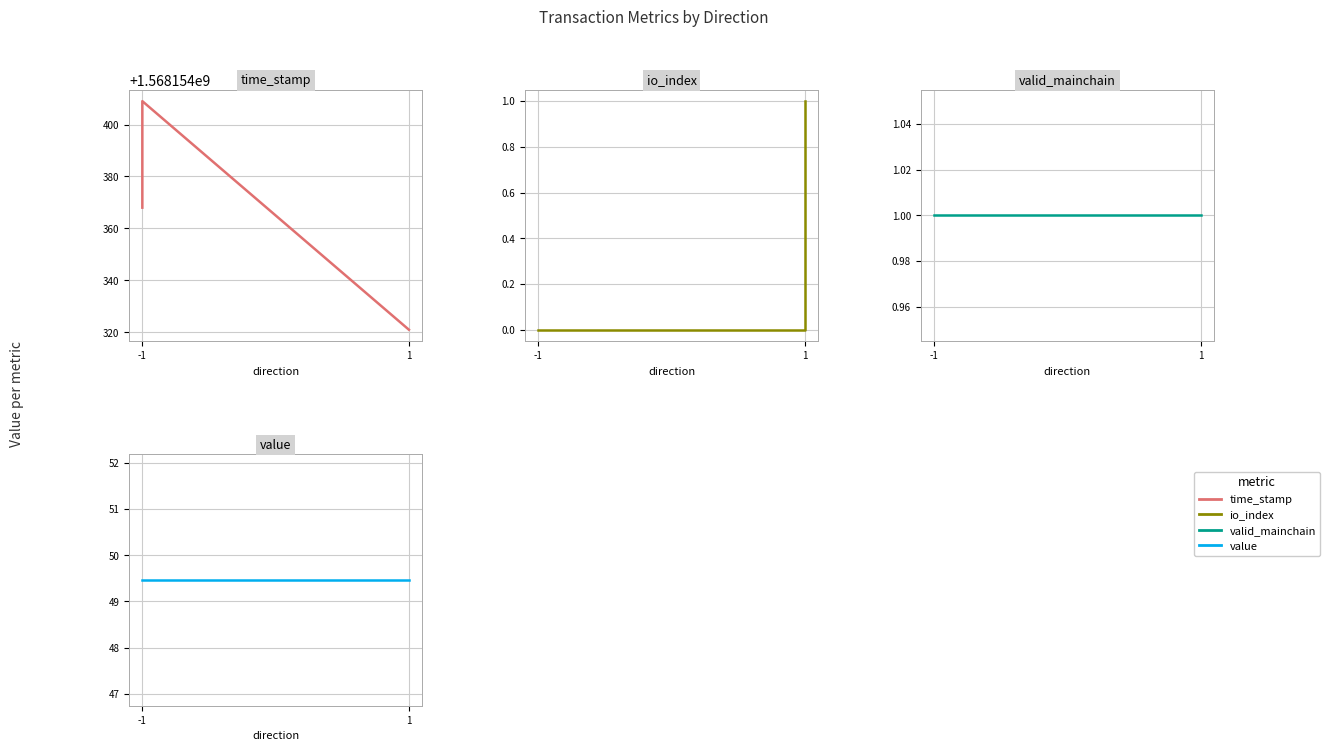

Which series has the largest total across all categories?

time_stamp